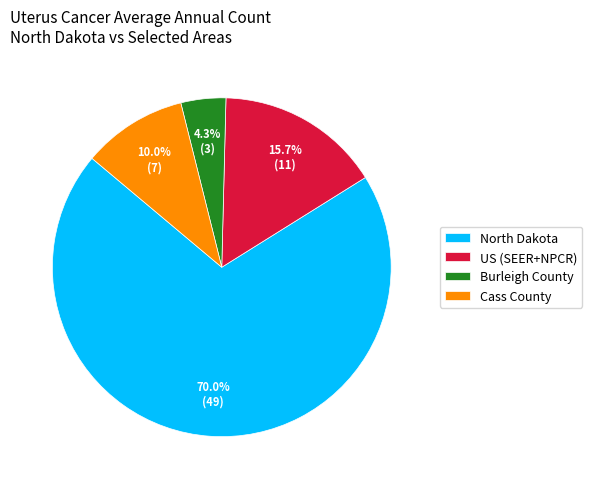

Combined, what portion of the pie is Cass County and US (SEER+NPCR)?

25.7%